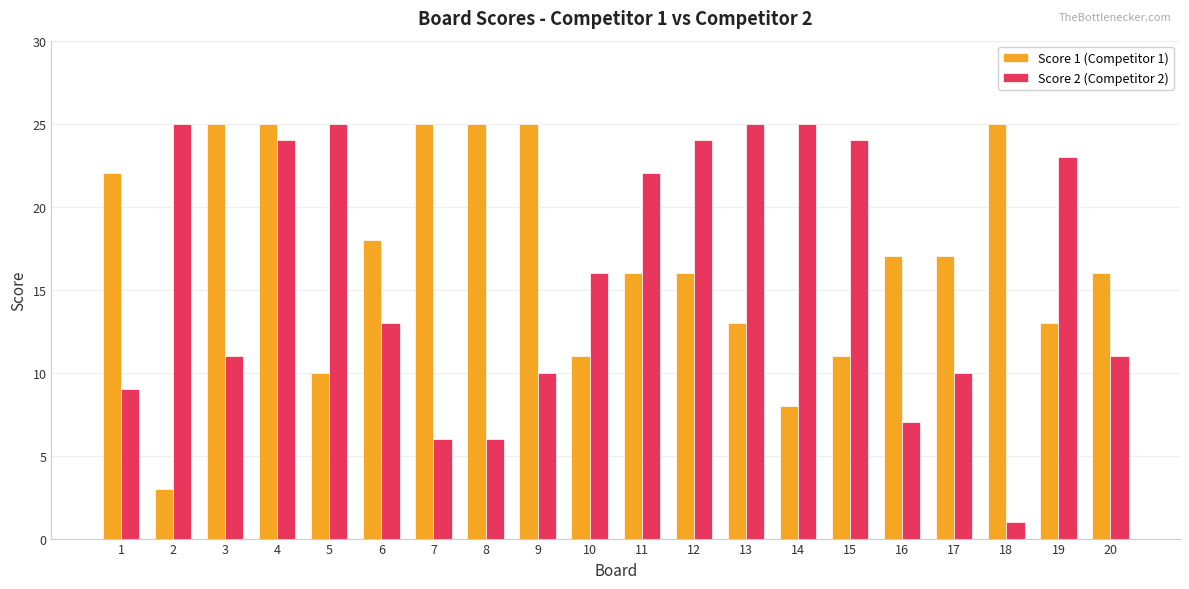

What is the maximum value shown in the chart?

25